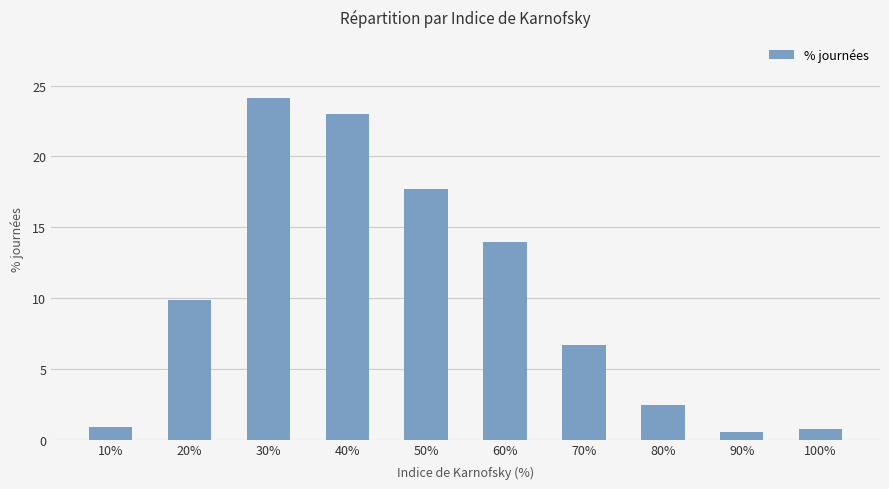

What is the minimum value shown in the chart?

0.6